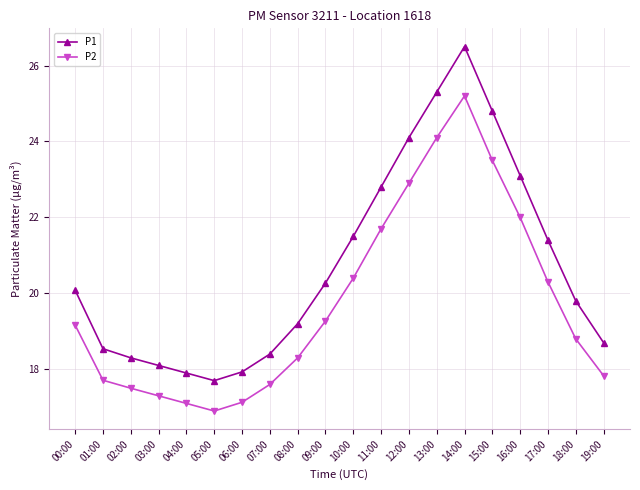

What is the value of the P2 point at the 2nd from the left?

17.7